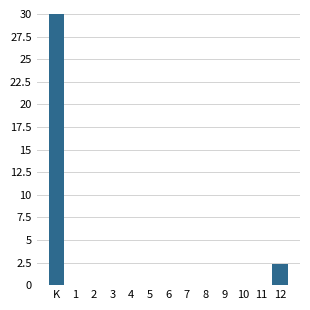

Reading left to right, what are all the values shown in this chart?

K=30.0	1=0.0	2=0.0	3=0.0	4=0.0	5=0.0	6=0.0	7=0.0	8=0.0	9=0.0	10=0.0	11=0.0	12=2.3